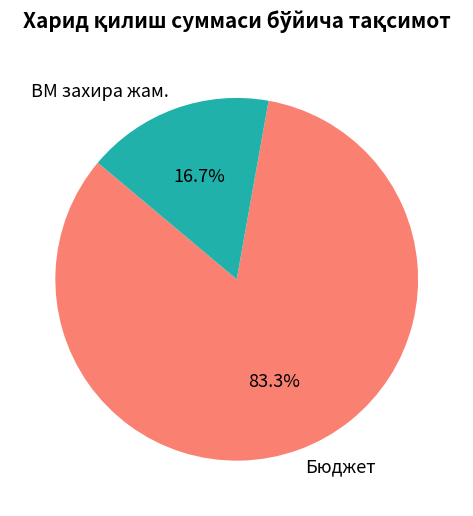

To the nearest percent, what is the average slice percentage?

50%